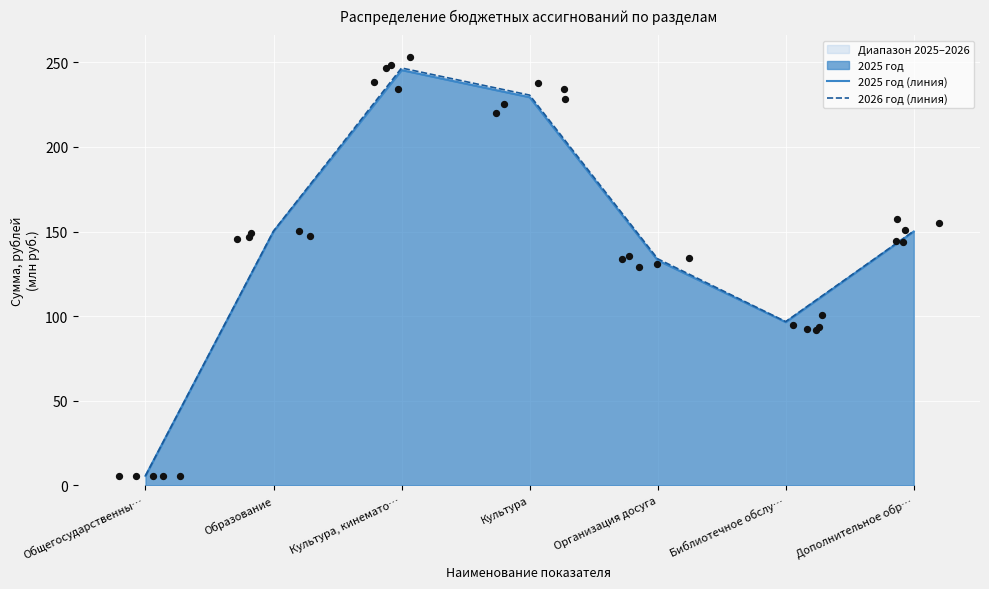

Which series reaches the maximum Y coordinate?

2026 год (линия)